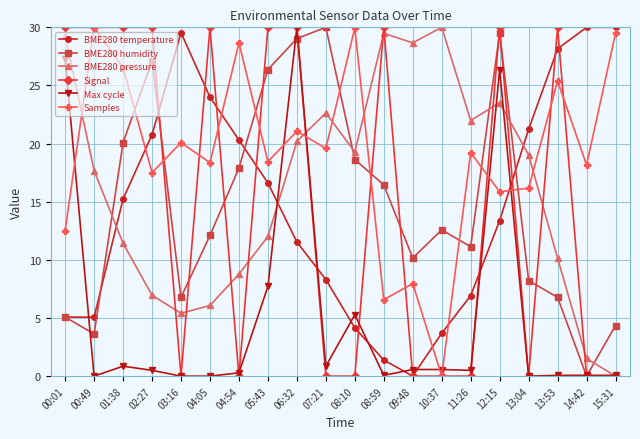

What is the difference between the highest and lowest values at 08:10?

29.9